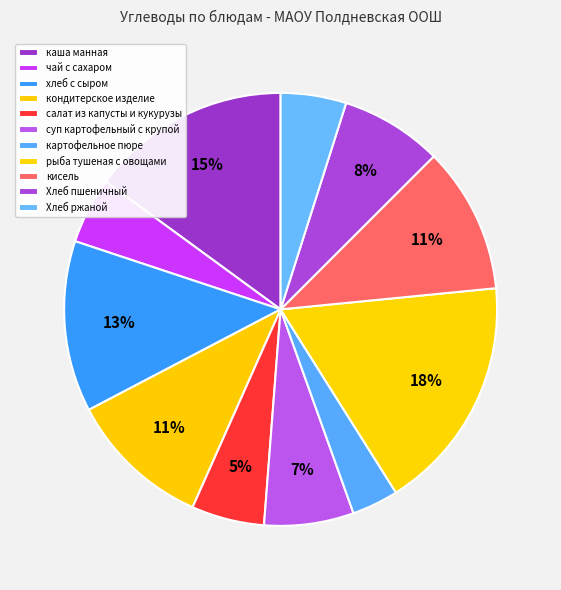

Combined, do Хлеб ржаной and чай с сахаром account for over 50%?

No